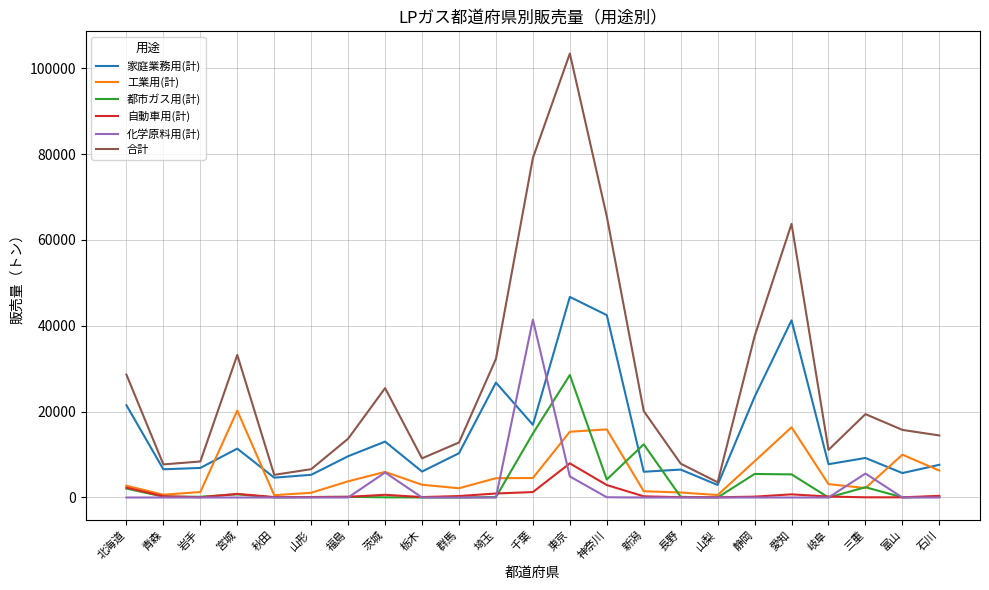

How many lines are shown in the chart?

6